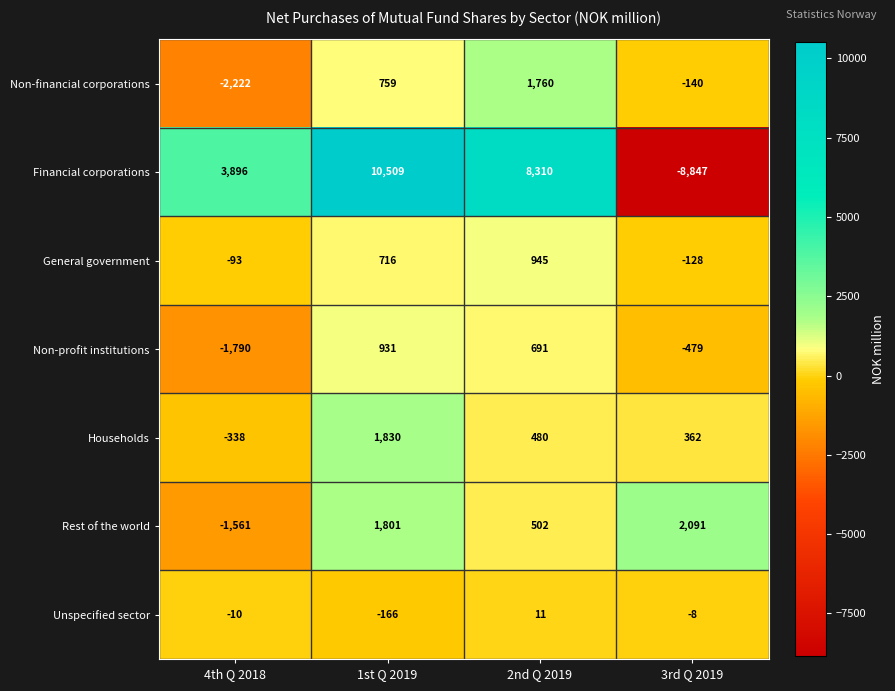

At 1st Q 2019, list the series in order from largest to smallest.

Financial corporations, Households, Rest of the world, Non-profit institutions, Non-financial corporations, General government, Unspecified sector